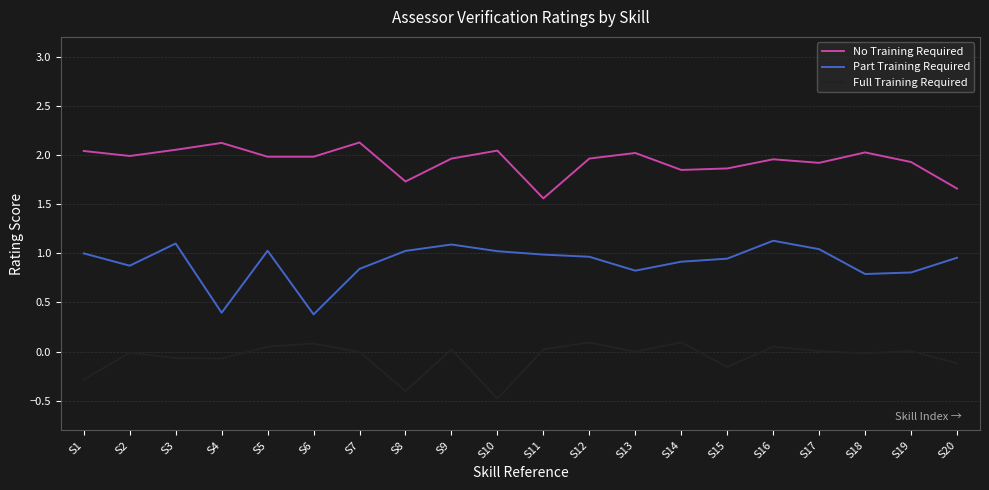

What is the difference between the maximum and minimum values in the No Training Required series?

0.6